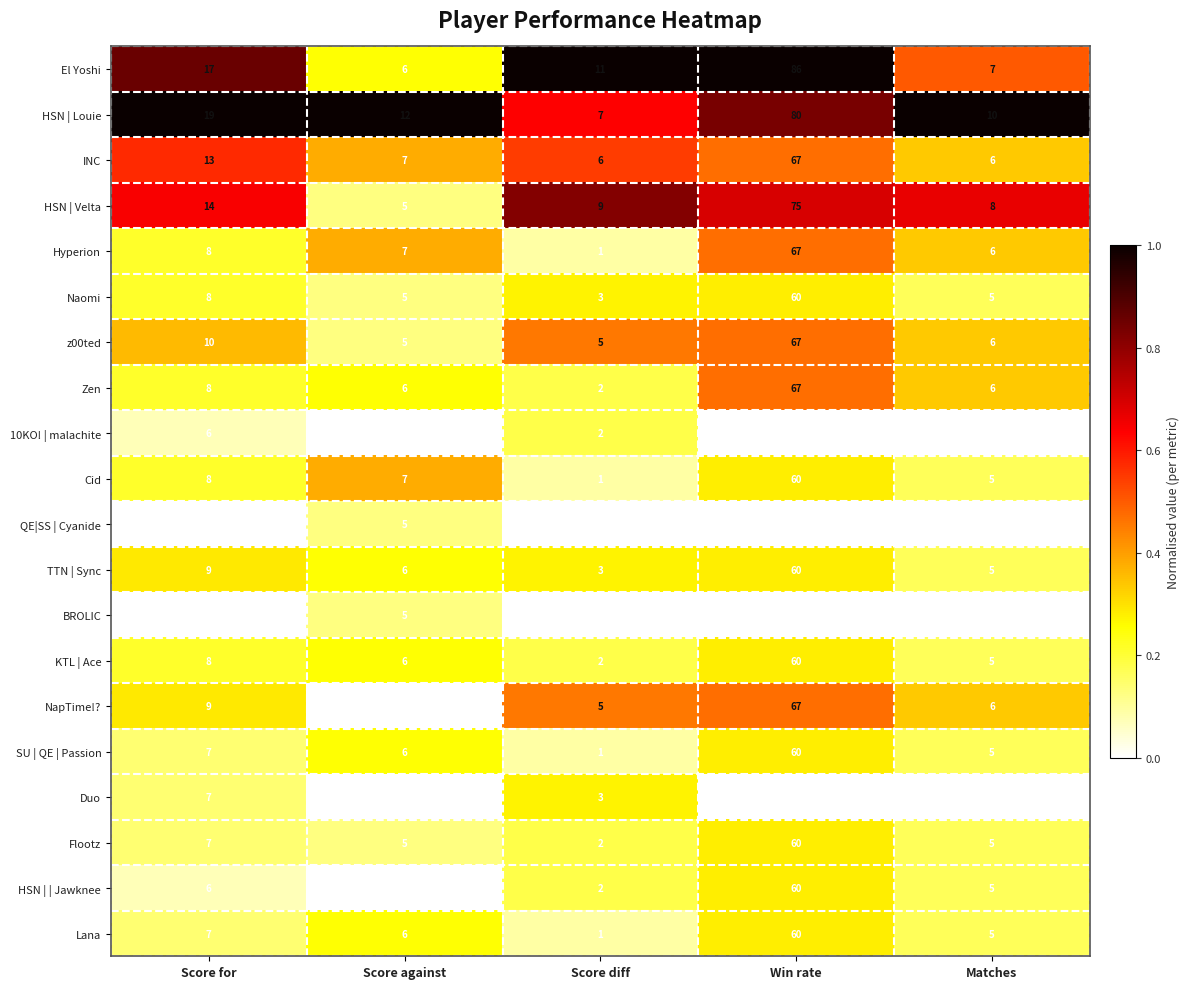

What is the total value across all series at Score for?

181